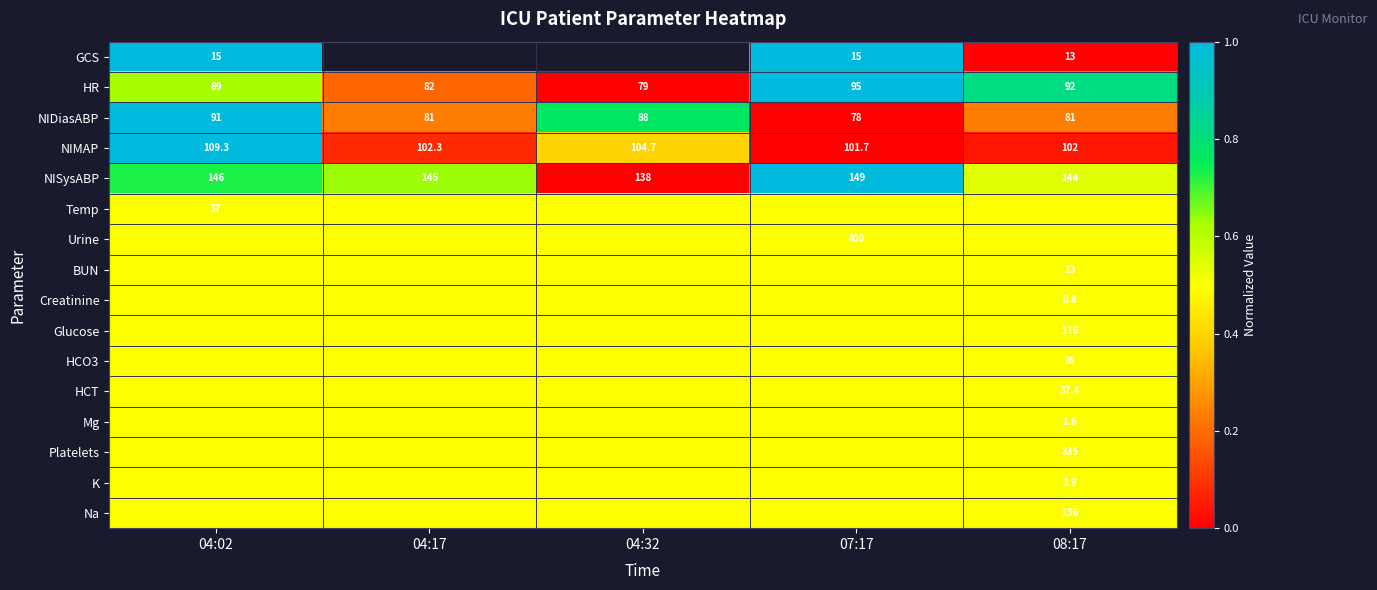

What is the total value across all series at 08:17?

7.1